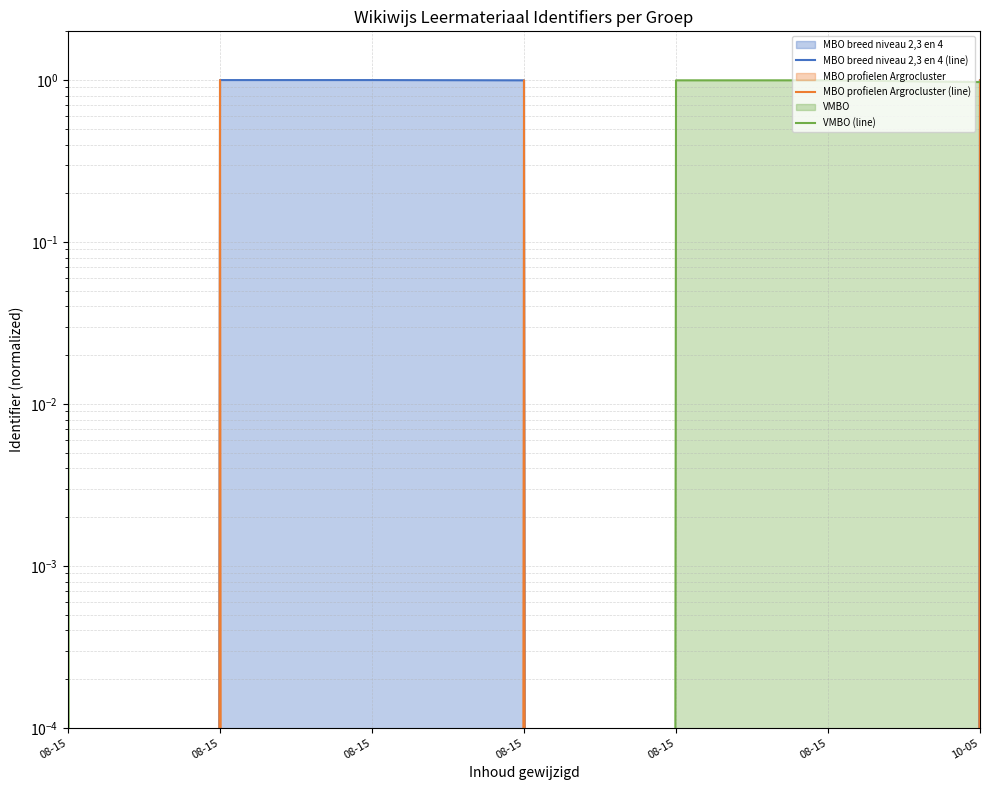

Rank the categories by VMBO (line) value from lowest to highest.

08-15, 08-15, 08-15, 08-15, 10-05, 08-15, 08-15